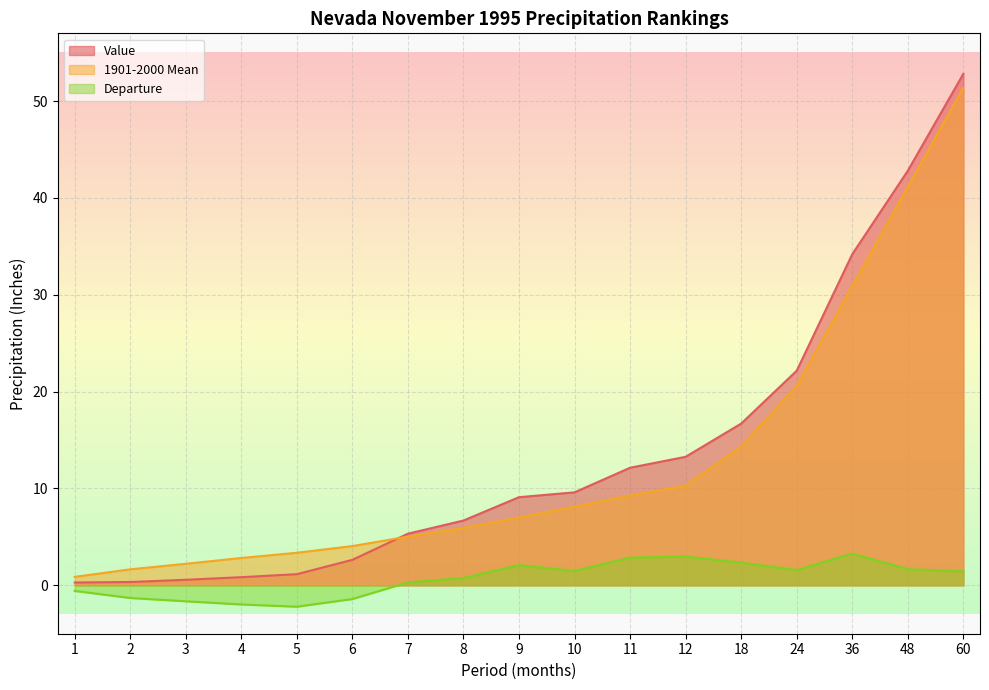

Which series has the largest range (max minus min)?

Value